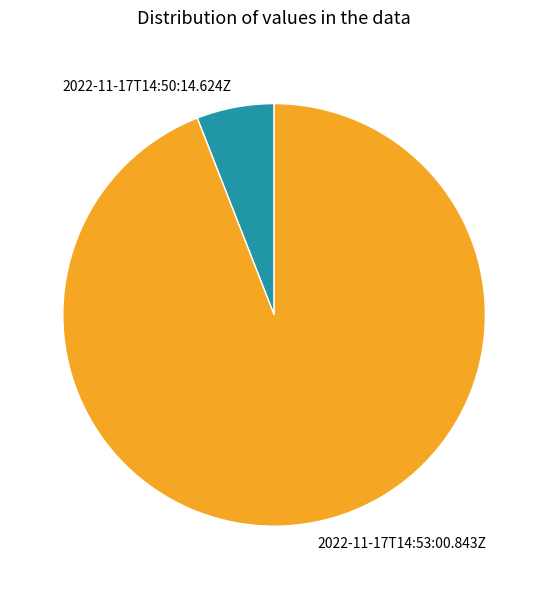

What is the largest slice in the pie chart?

2022-11-17T14:53:00.843Z